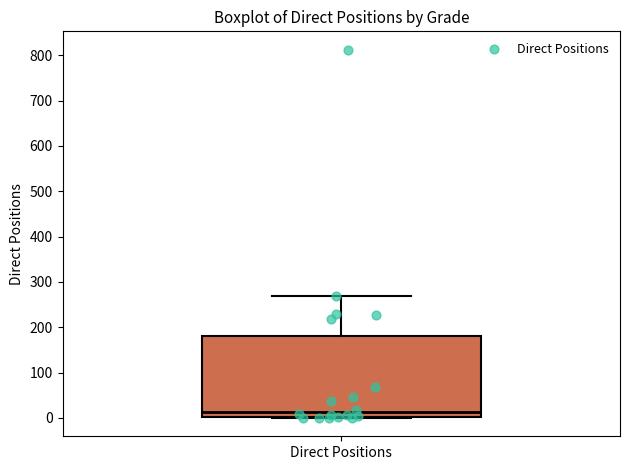

Transcribe this box plot: give where the median line is, the range the box spans, and where the two whiskers end, as read against the y-axis. The values are not printed on the chart, so give them approximately, as read against the axis.

median 10, box 0 to 180, whiskers 0 to 270